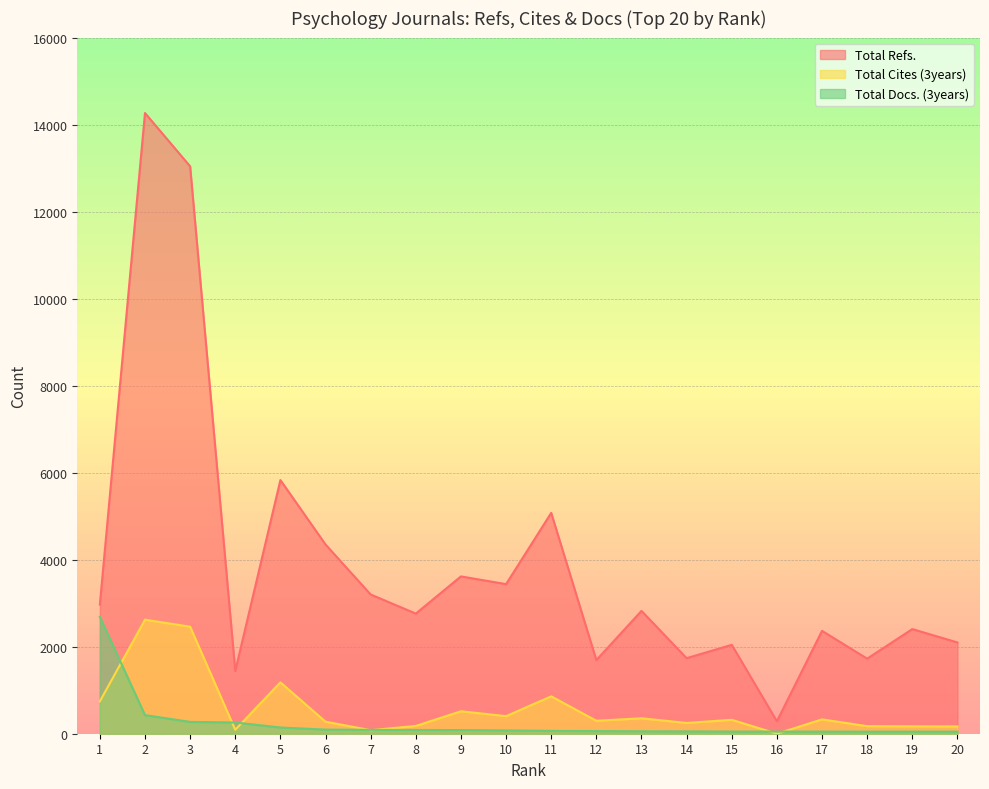

What is the approximate value of Total Docs. (3years) at 8, to the nearest 100?

100